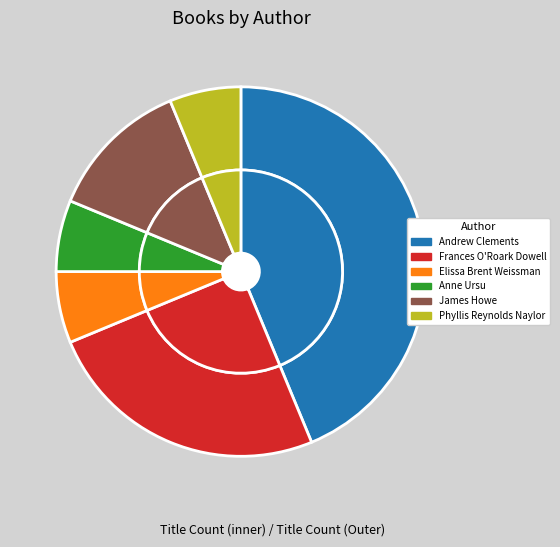

The Elissa Brent Weissman (44154928) slice represents 6% of the pie. True or false?

True